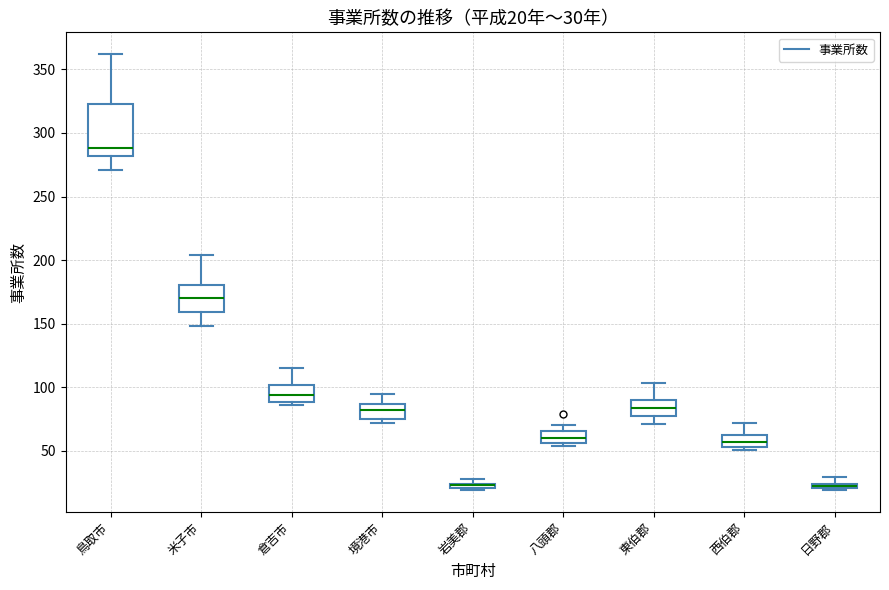

Comparing the boxes themselves (not the whiskers), which one is the tallest?

鳥取市